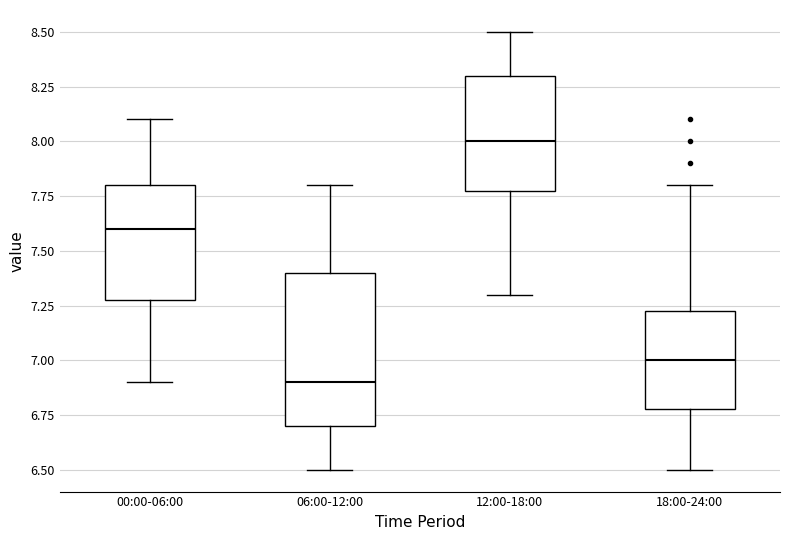

Reading left to right, read every box against the y-axis: the position of its median line, the range the box covers, and the ends of its whiskers. The values are not printed on the chart, so give them approximately, as read against the axis.

00:00-06:00: median 7.60, box 7.30 to 7.80, whiskers 6.90 to 8.10
06:00-12:00: median 6.90, box 6.70 to 7.40, whiskers 6.50 to 7.80
12:00-18:00: median 8.00, box 7.80 to 8.30, whiskers 7.30 to 8.50
18:00-24:00: median 7.00, box 6.80 to 7.25, whiskers 6.50 to 7.80